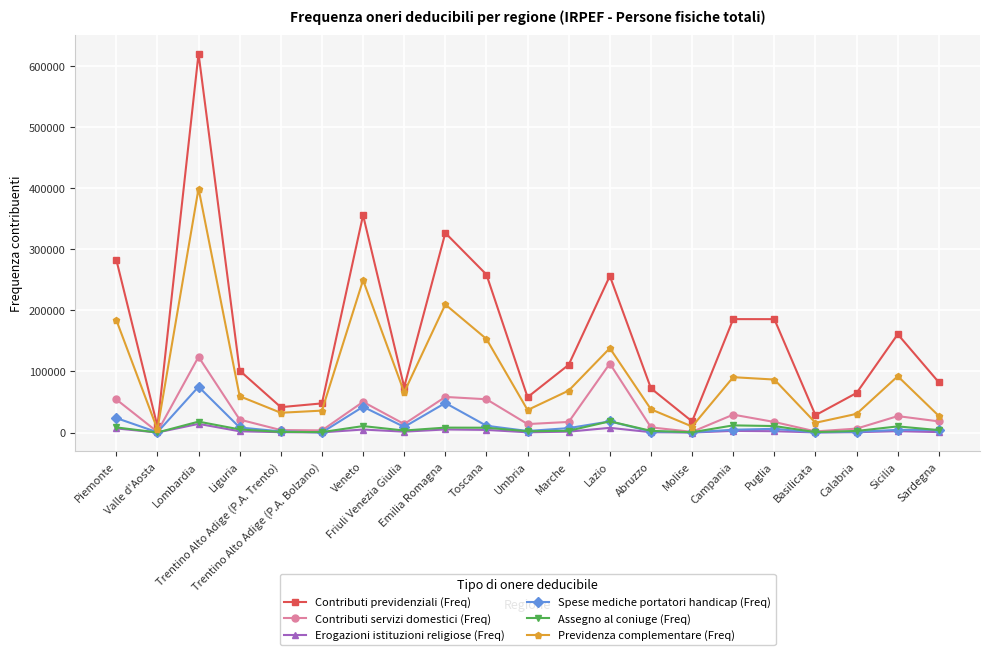

Which series has the largest total across all categories?

Contributi previdenziali (Freq)